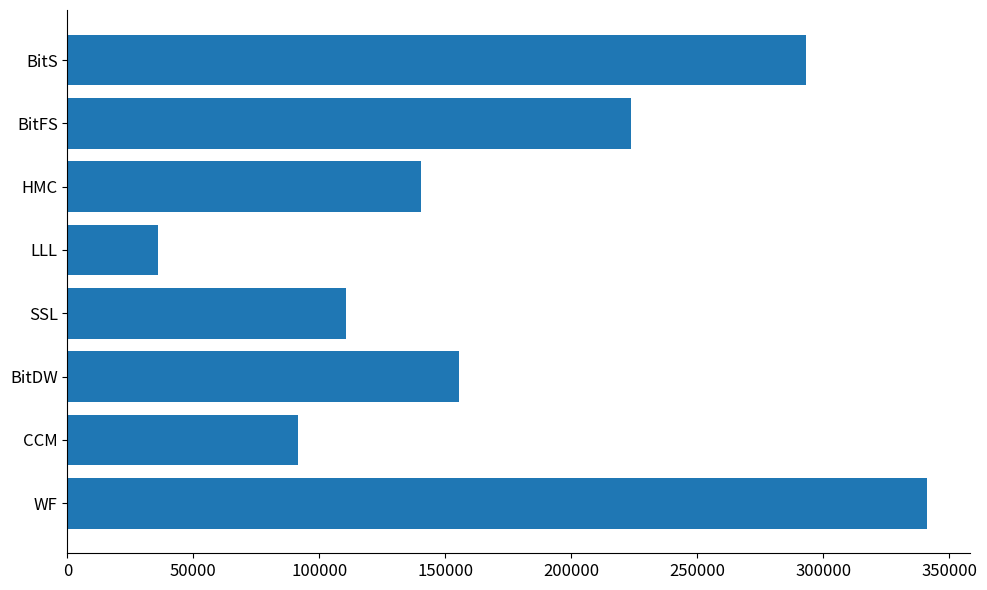

List the labels in order of value, smallest first.

LLL, CCM, SSL, HMC, BitDW, BitFS, BitS, WF